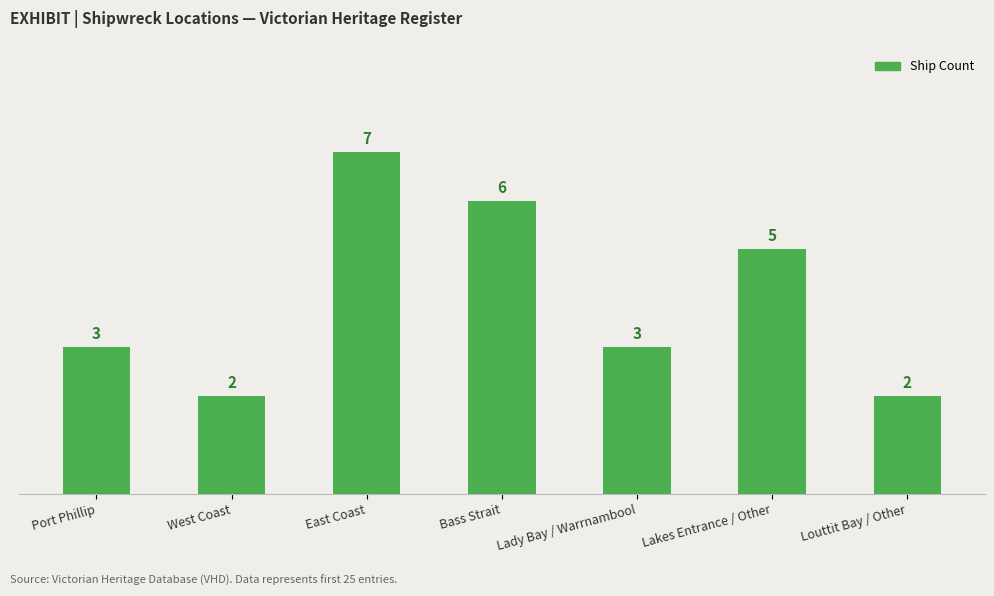

What is the smallest value displayed?

2